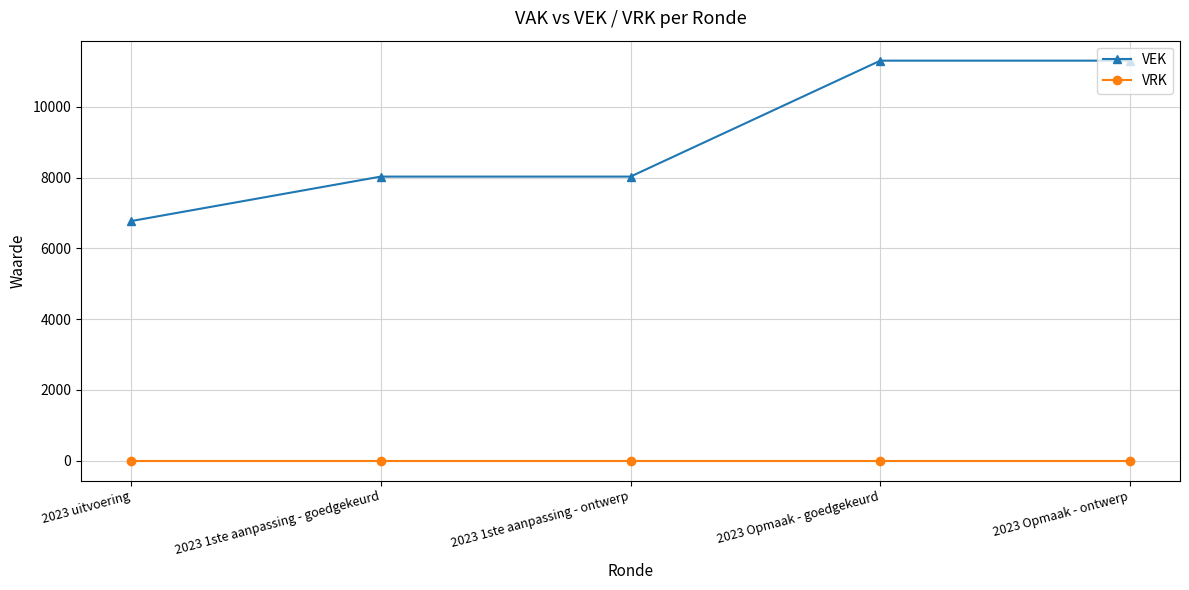

The VRK series shows 0 at 2023 Opmaak - ontwerp. True or false?

True